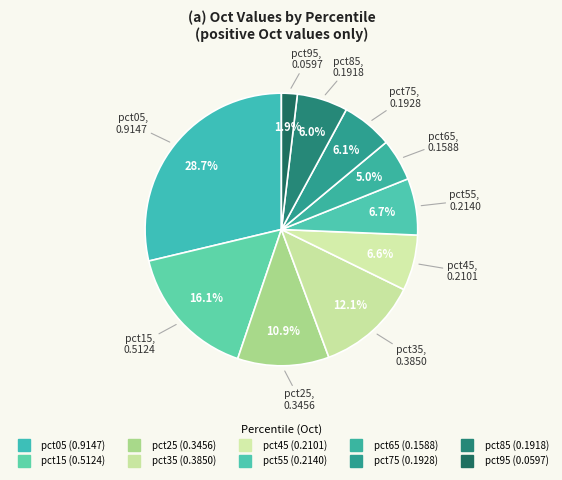

What percentage is the pct85 slice, to the nearest percent?

6%